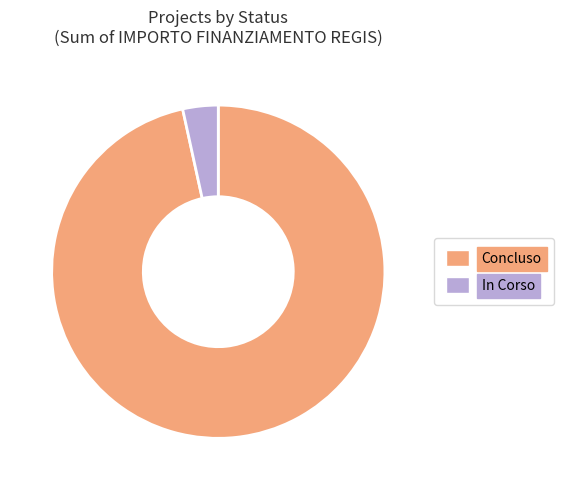

Combined, do Concluso and In Corso account for over 50%?

Yes